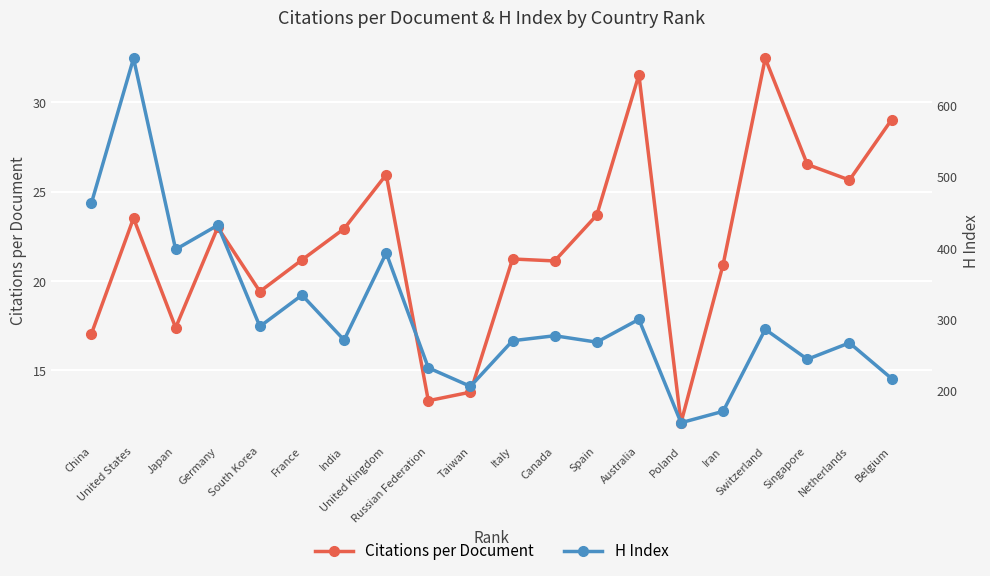

Which series has the largest total across all categories?

H Index